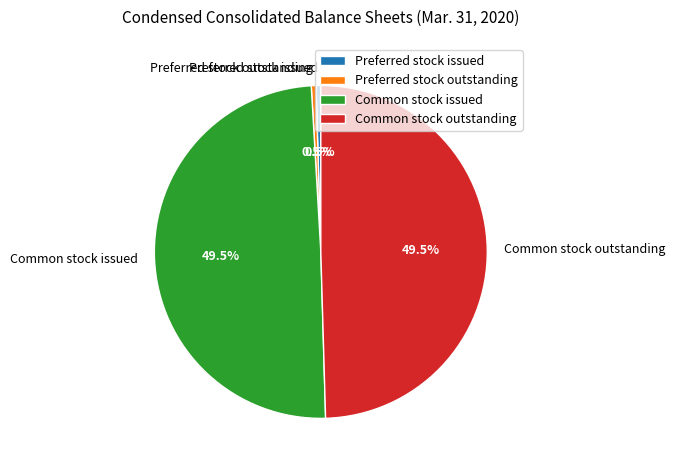

To the nearest percent, what is the average slice percentage?

25%